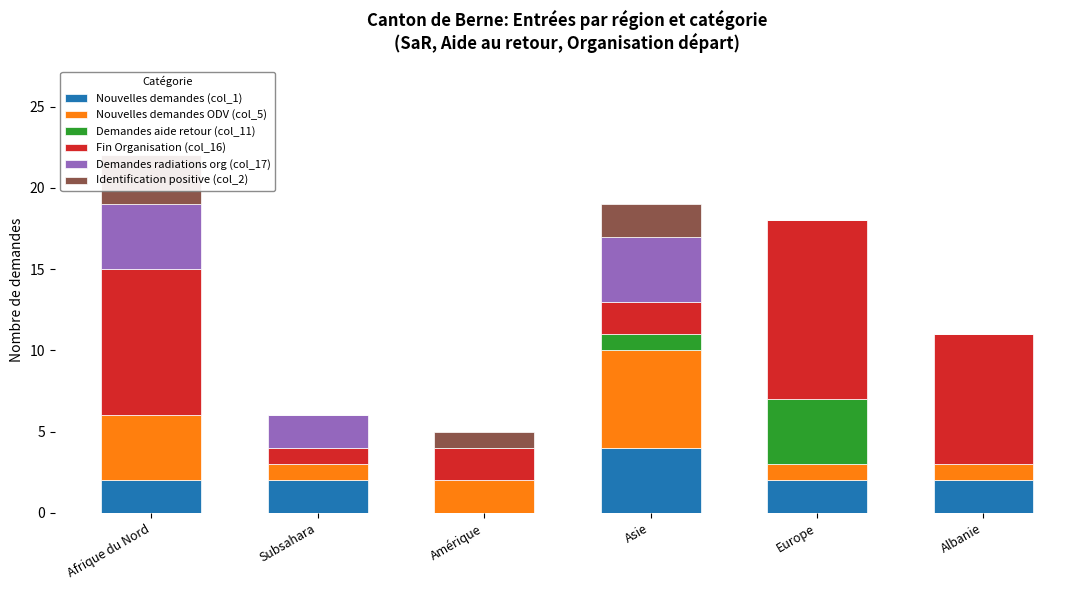

Which label corresponds to the smallest value in the chart?

Amérique